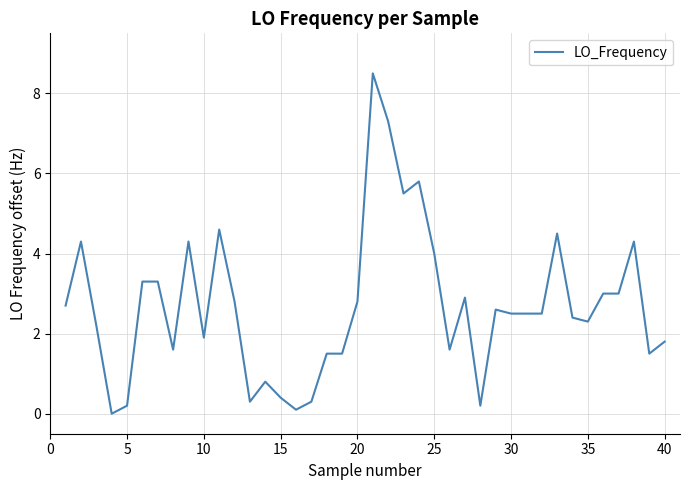

What is the difference between the maximum and minimum values?

8.5